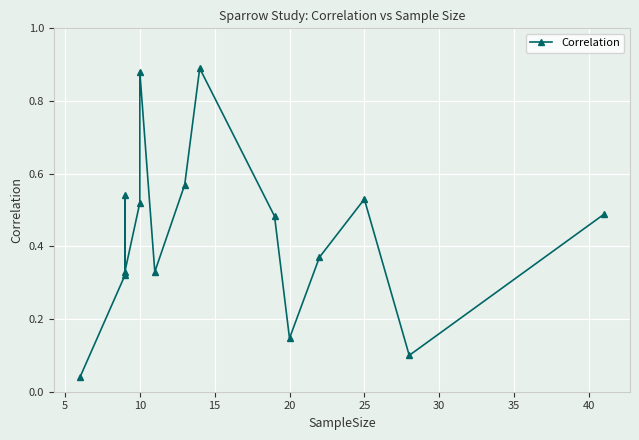

How many points are higher than both their immediate neighbors (excluding endpoints)?

4